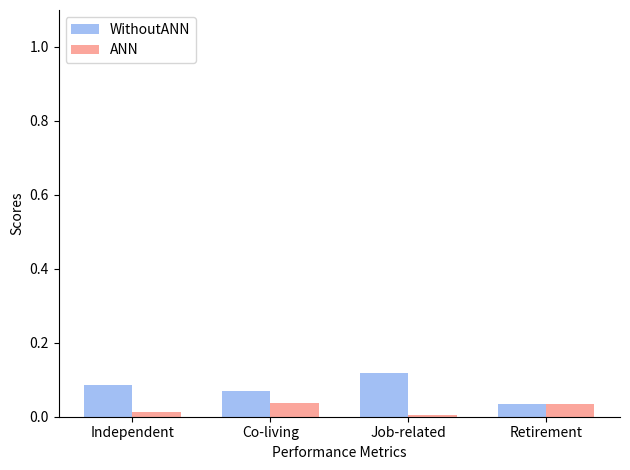

Is it true that WithoutANN equals 0.1 at Retirement?

False